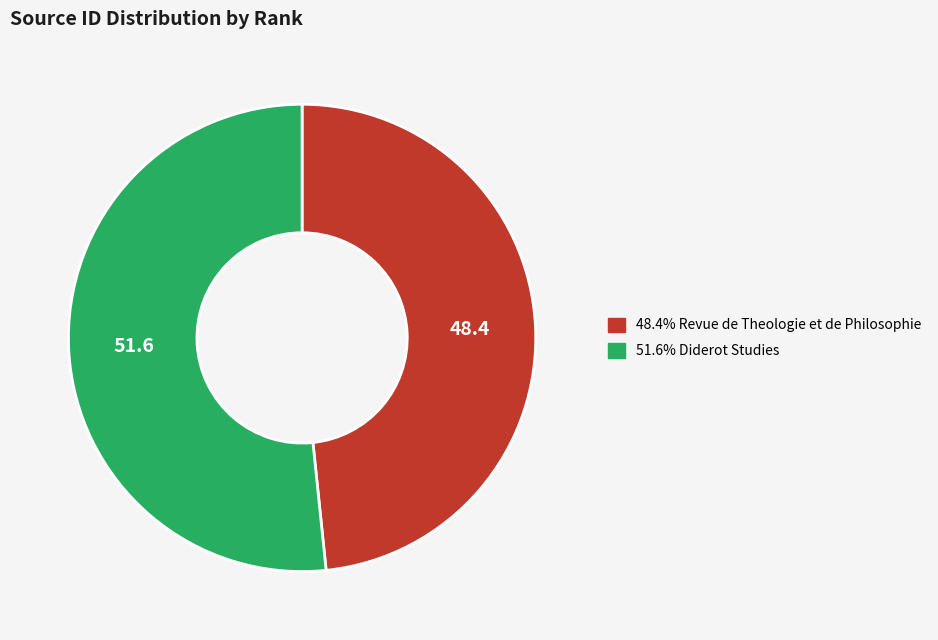

Approximately how many times larger is the value at 51.6% Diderot Studies compared to 48.4% Revue de Theologie et de Philosophie?

1.1